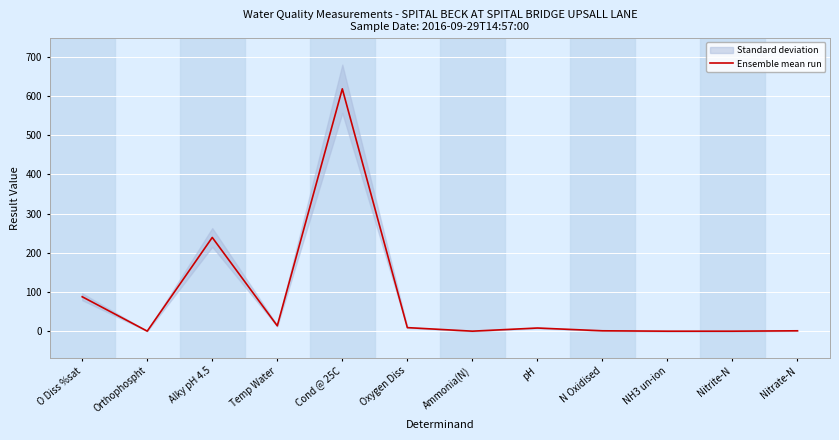

Is it true that the value at Temp Water is 13.7?

True